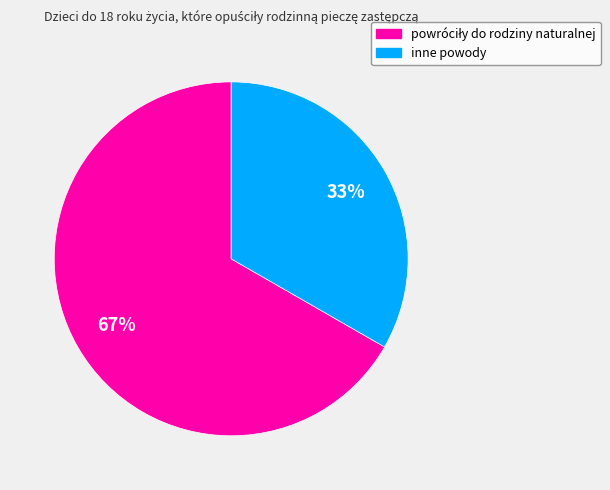

The inne powody slice represents 33% of the pie. True or false?

True